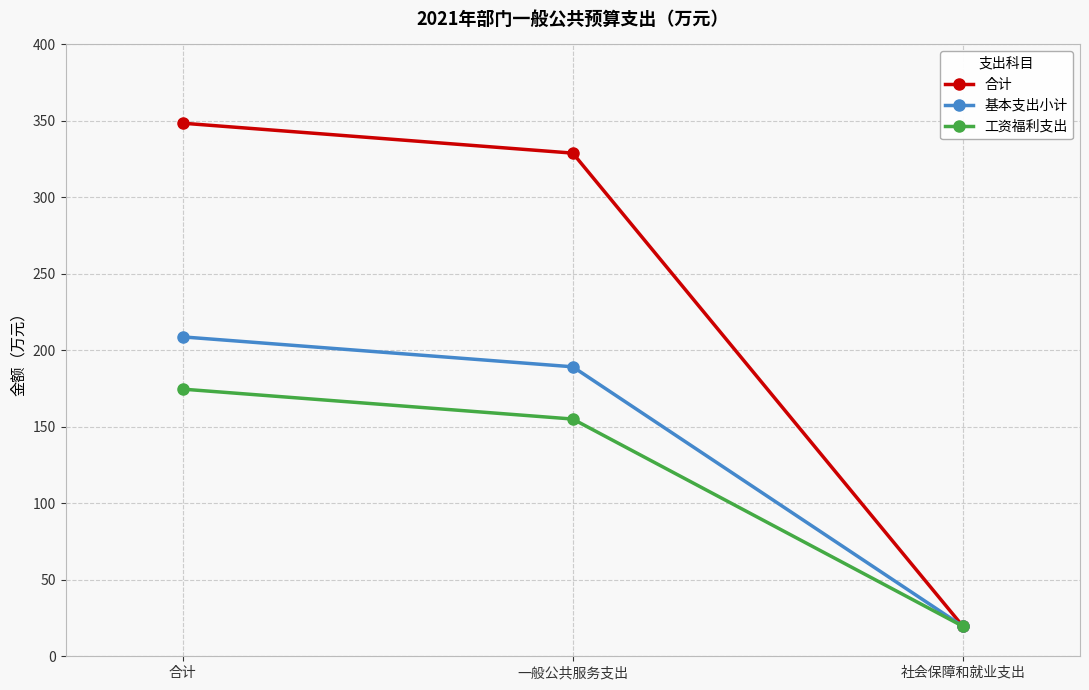

What is the total value across all series at 一般公共服务支出?

673.3